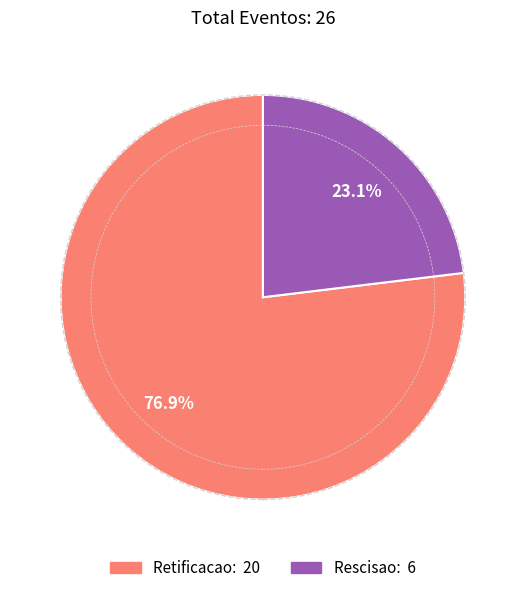

What percentage do Rescisao and Retificacao together represent?

100.0%